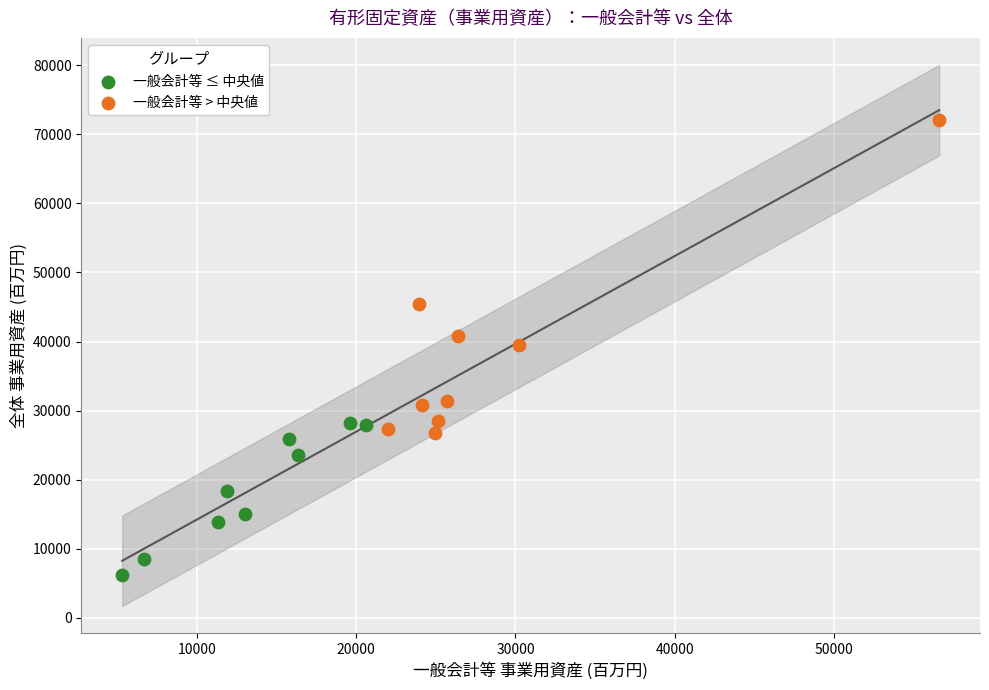

What are all the series names shown in the legend?

一般会計等 ≤ 中央値, 一般会計等 > 中央値